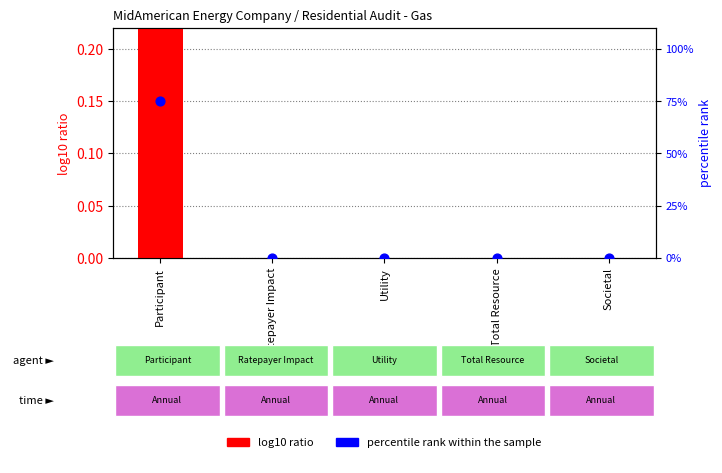

Which series reaches the minimum Y coordinate?

log10 ratio